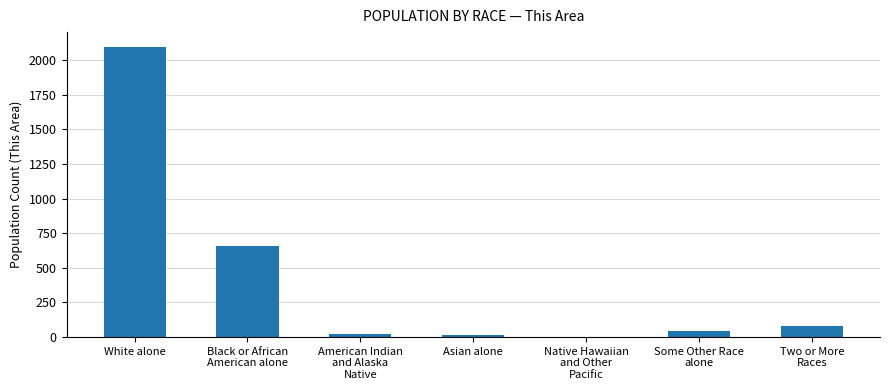

Where does the data first go above 43?

White alone